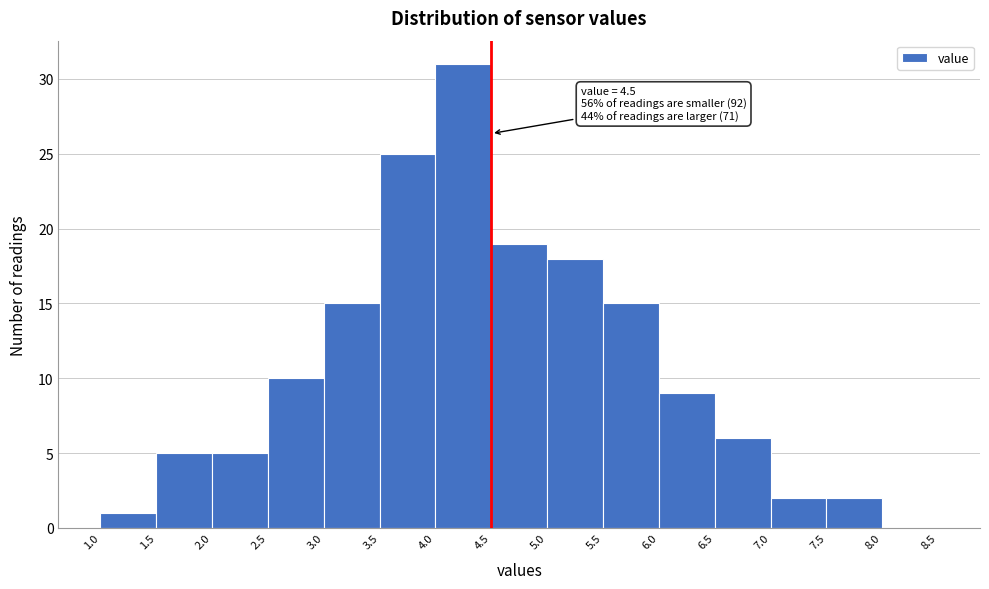

Which range on the x-axis has the tallest bar?

4.0 to 4.5